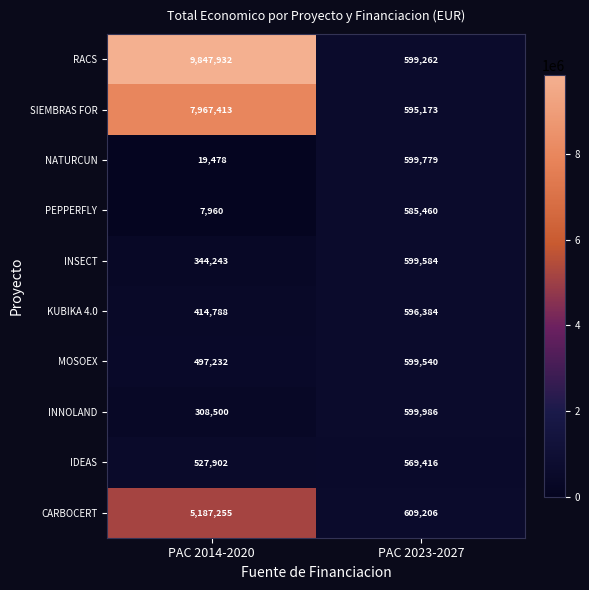

What is the difference between the maximum and minimum values in the CARBOCERT series?

4578049